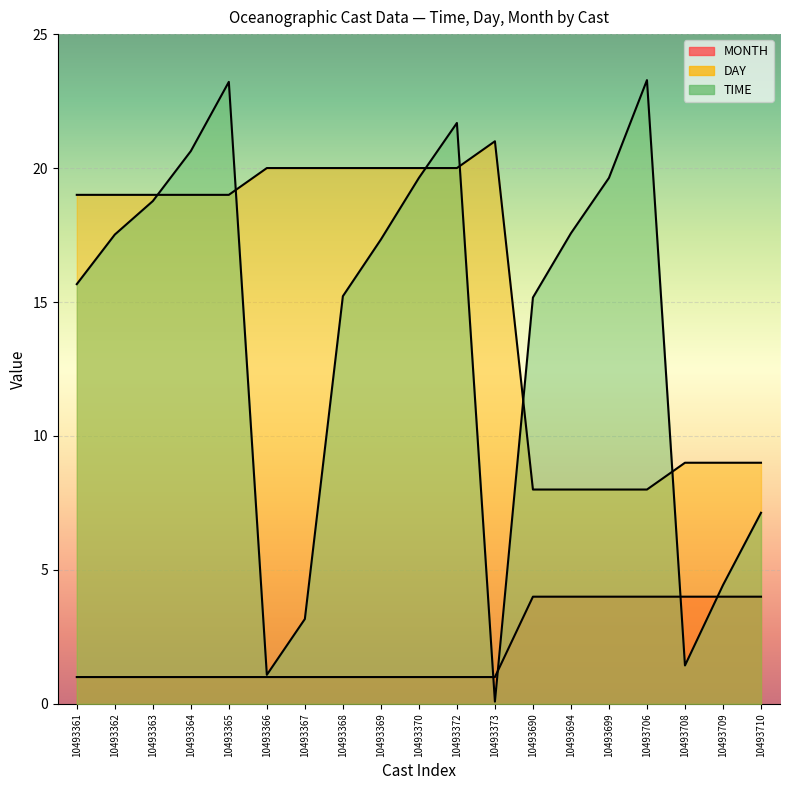

True or false: MONTH has more than 2 interior local peaks.

False